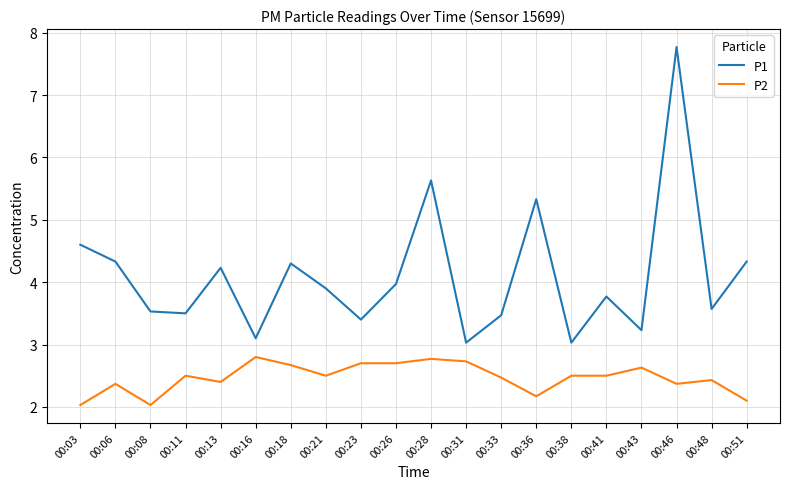

What is the difference between the P2 values at 00:06 and 00:36?

0.2